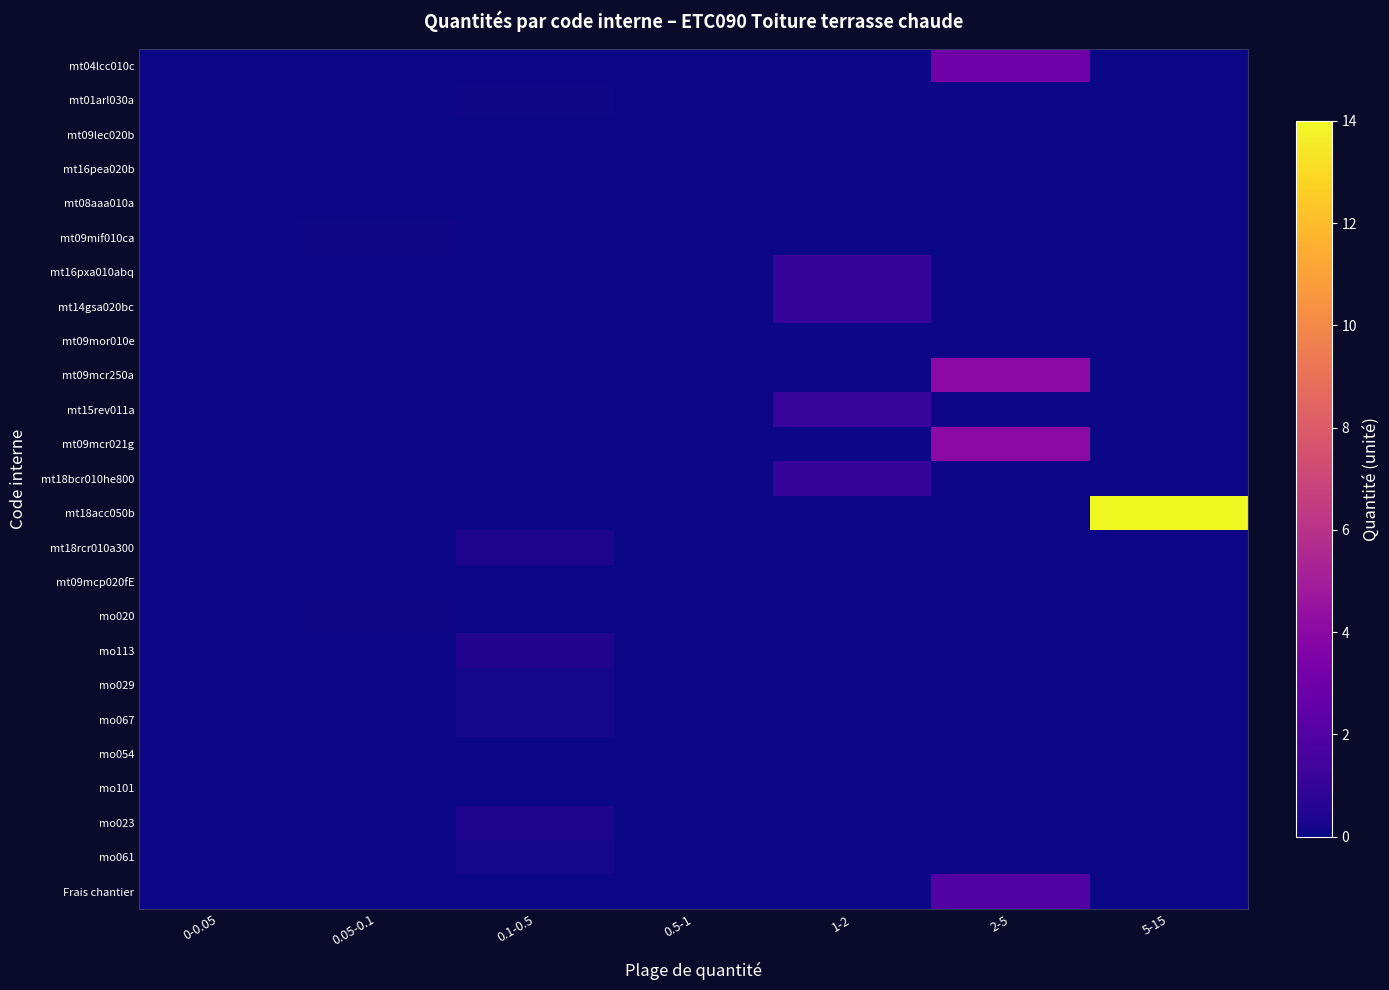

List the series in order of their peak value, lowest first.

mt09lec020b, mt16pea020b, mt08aaa010a, mt09mor010e, mt09mcp020fE, mo054, mo101, mt09mif010ca, mo020, mt01arl030a, mo029, mo067, mo061, mt18rcr010a300, mo023, mo113, mt16pxa010abq, mt14gsa020bc, mt18bcr010he800, mt15rev011a, Frais chantier, mt04lcc010c, mt09mcr250a, mt09mcr021g, mt18acc050b